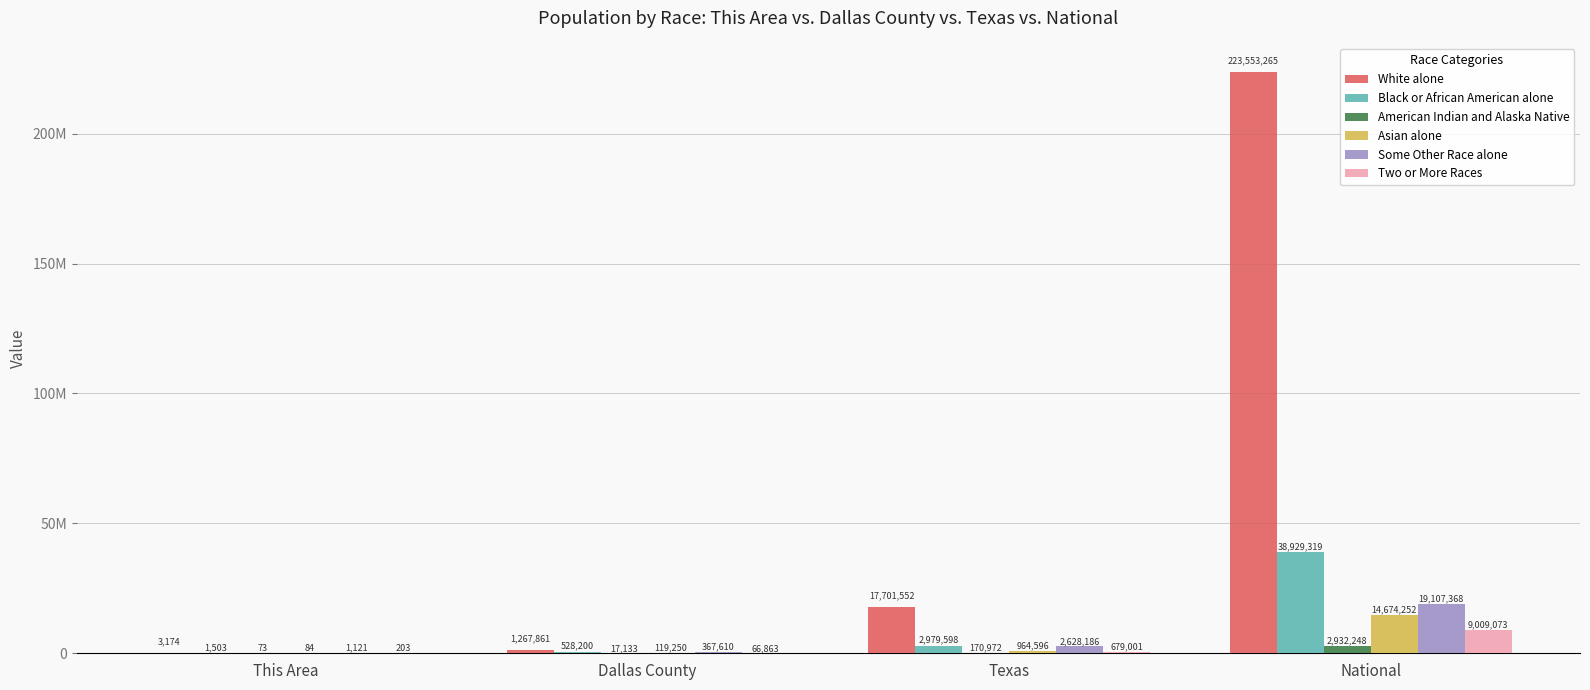

Rank the categories by Two or More Races value from lowest to highest.

This Area, Dallas County, Texas, National